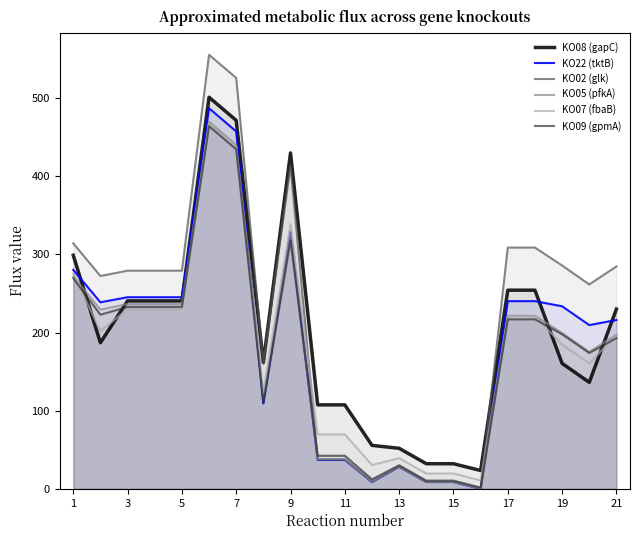

Which series has the widest spread of values?

KO02 (glk)